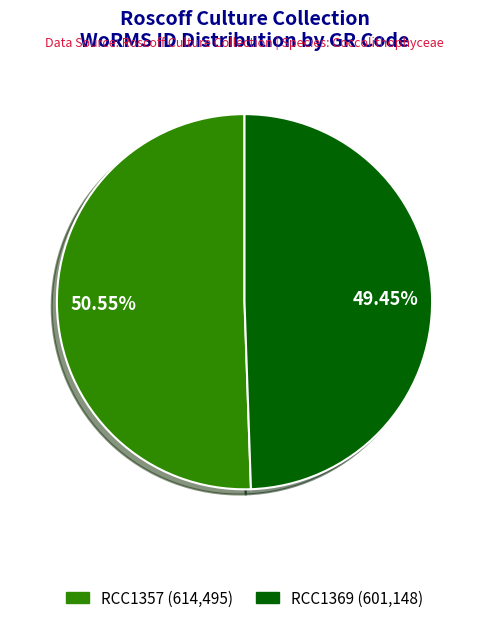

Rank the categories by value from highest to lowest.

RCC1357, RCC1369